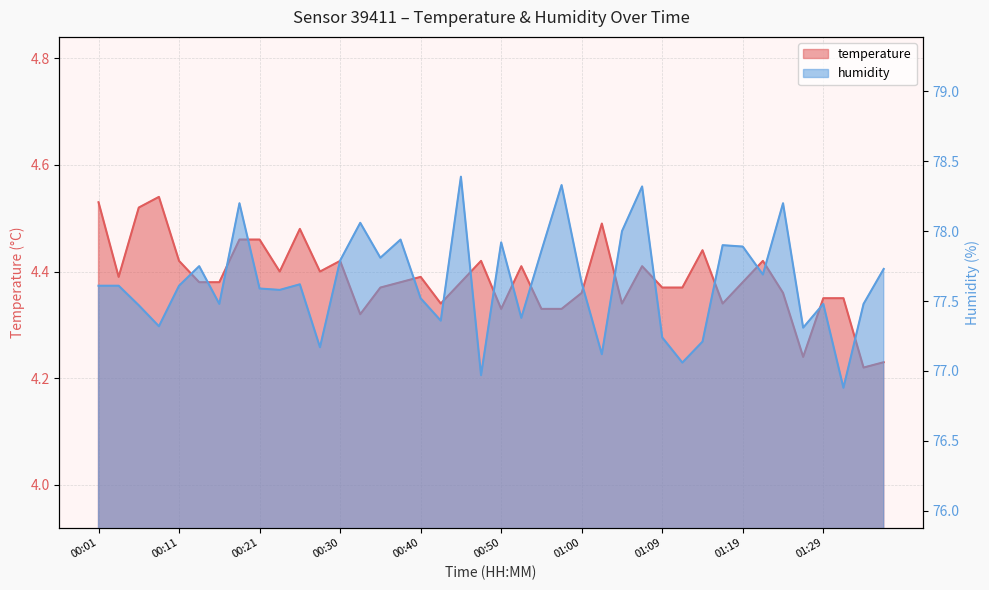

At which category is the sum across all series the highest?

00:45